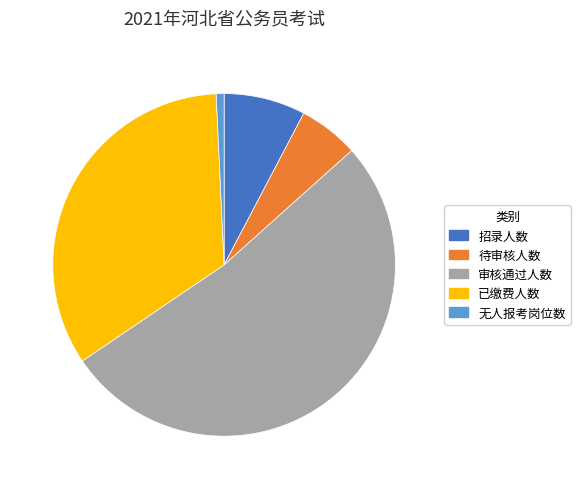

Which has a higher value, 无人报考岗位数 or 招录人数?

招录人数